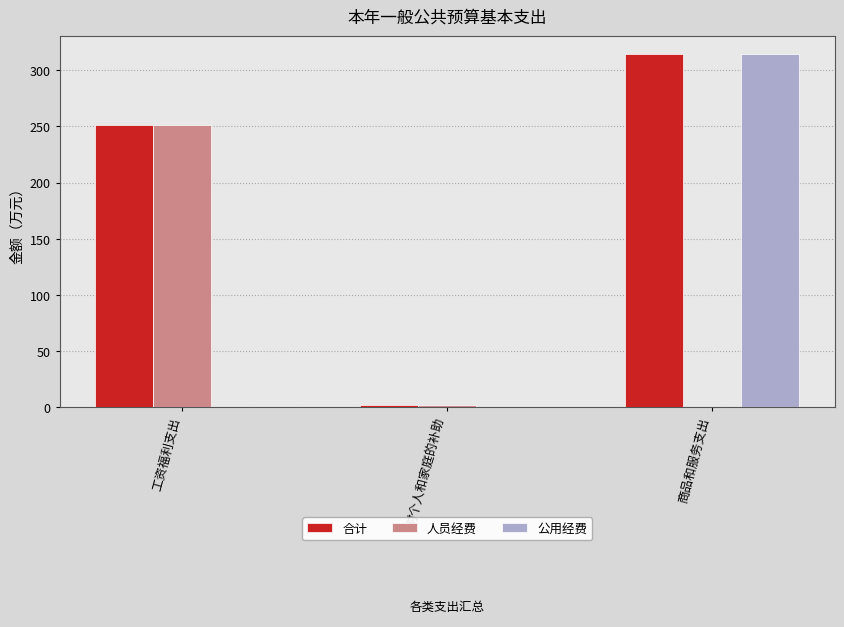

Are the bars horizontal?

No